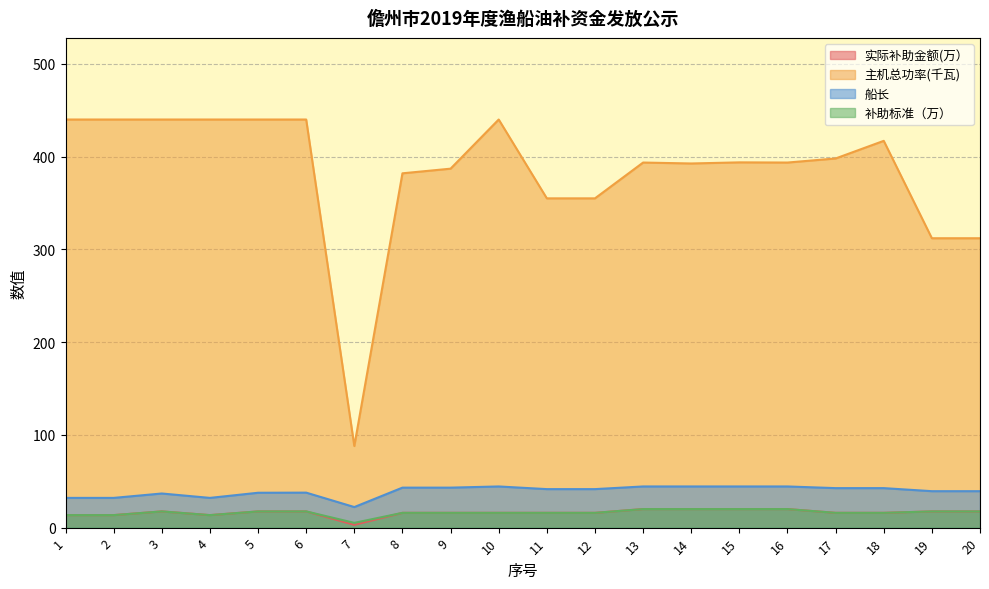

How many data points in 补助标准（万） are above 15?

16